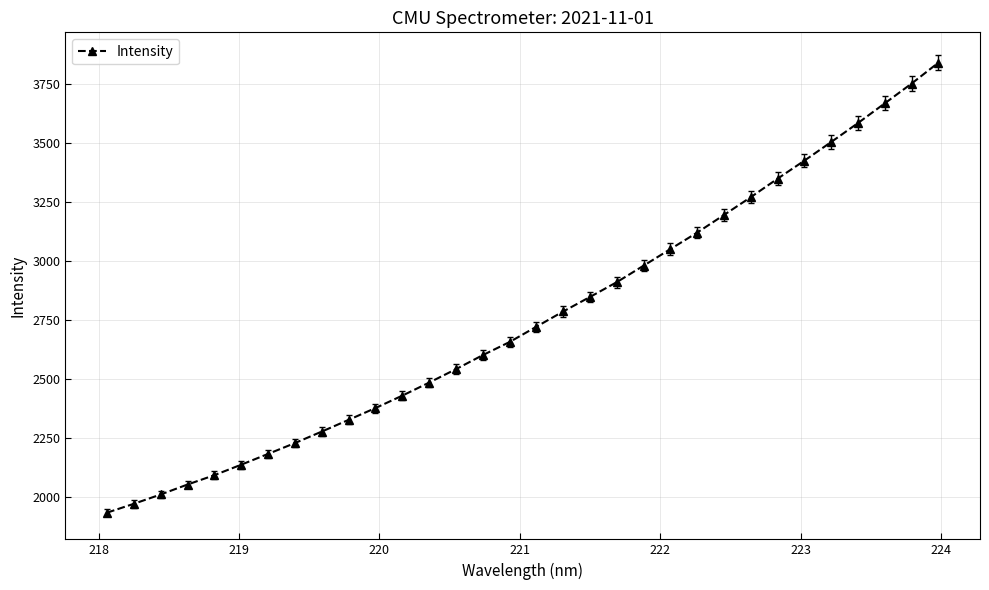

What is the maximum value shown in the chart?

3840.1